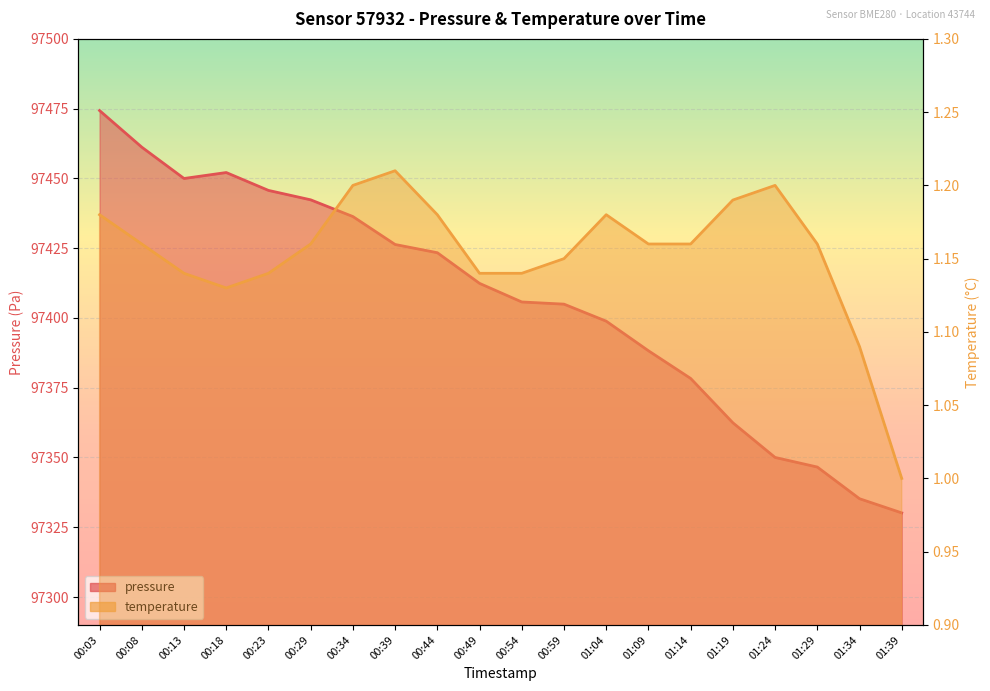

How many lines are shown in the chart?

2